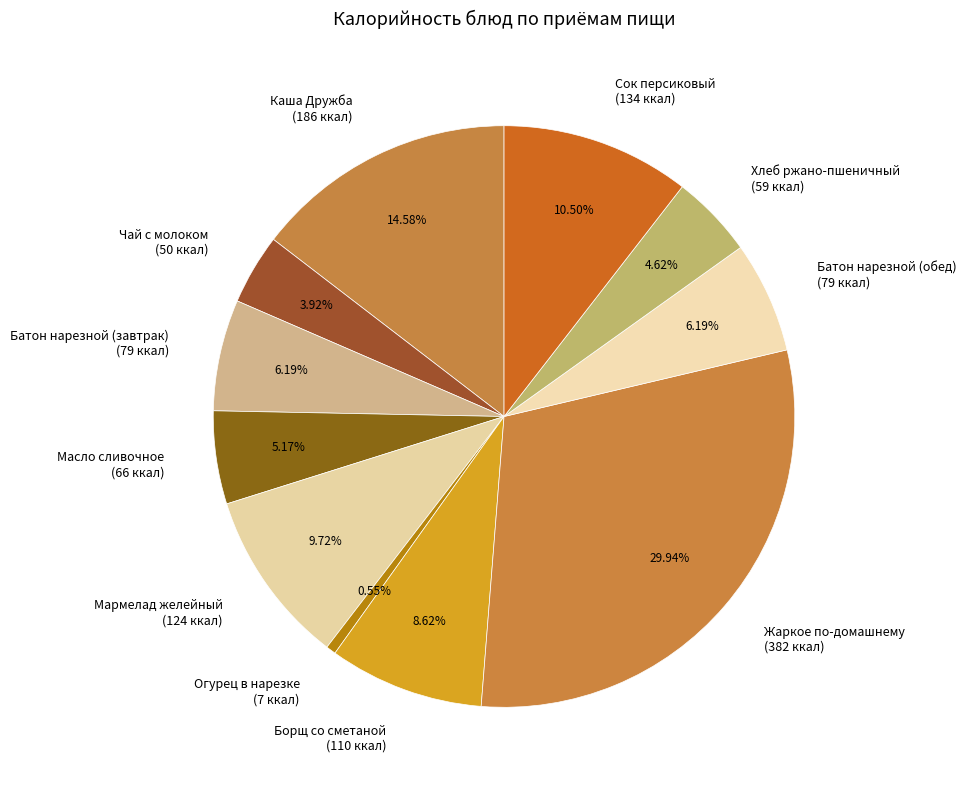

Is Масло сливочное the majority of the pie?

No